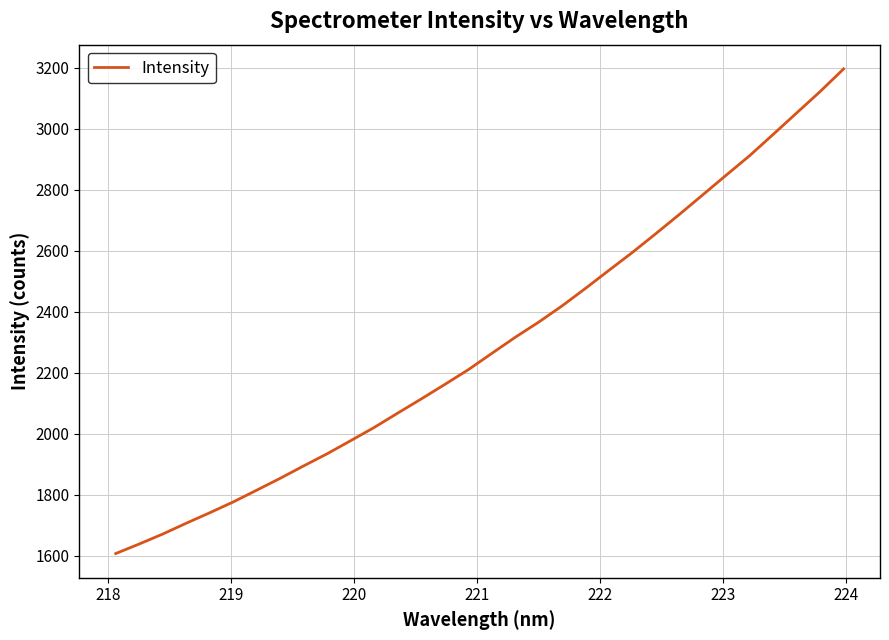

Reading right to left, what are all the values shown in this chart?

3196.1	3121.9	3051.8	2981.5	2912.0	2848.0	2783.4	2718.9	2656.1	2594.4	2535.7	2476.4	2418.8	2365.4	2315.7	2262.7	2209.3	2161.1	2113.5	2067.2	2020.2	1976.9	1934.0	1894.2	1853.5	1814.5	1775.9	1740.4	1706.1	1670.5	1637.9	1606.6